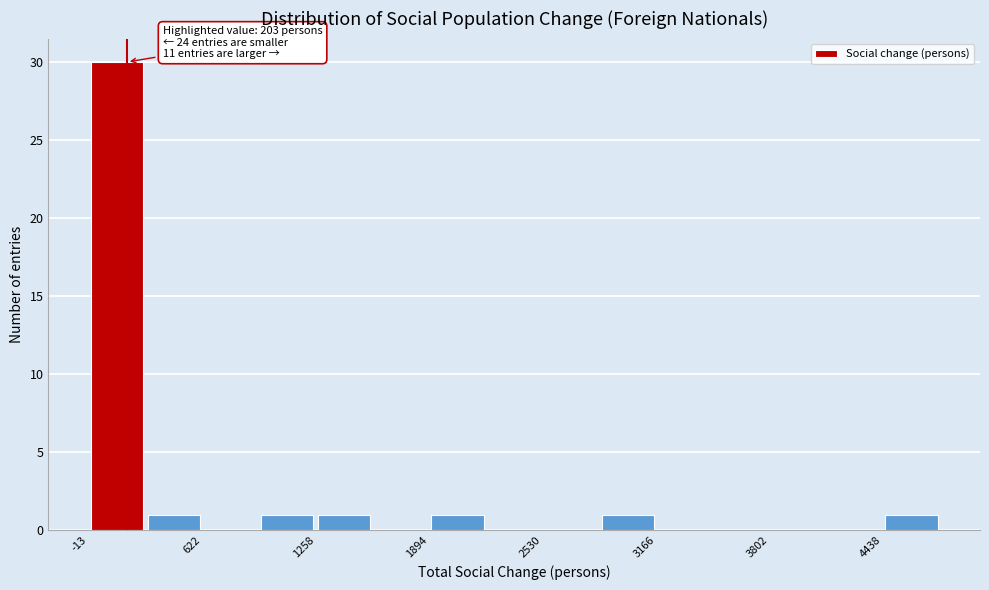

Around what value on the x-axis is the tallest bar? Give the approximate position of its centre, as read against the axis.

100